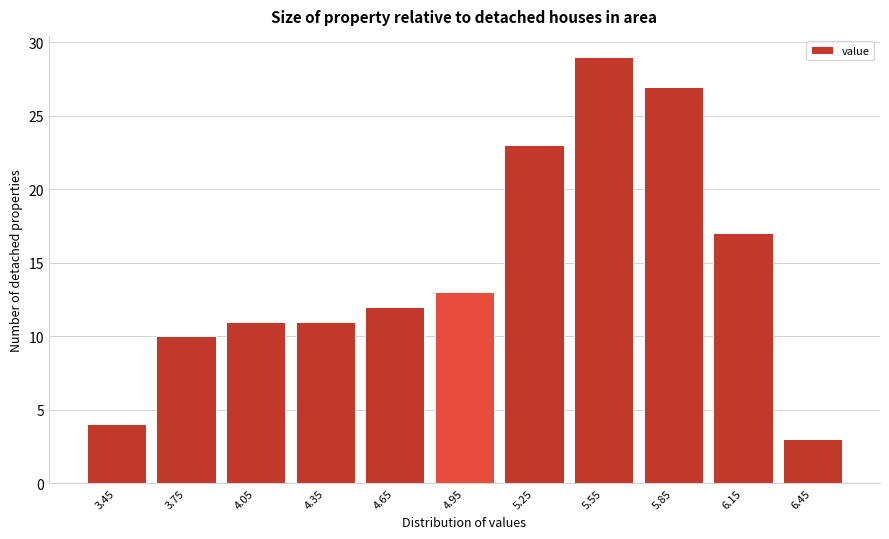

Reading left to right, what are all the values shown in this chart?

4	10	11	11	12	13	23	29	27	17	3